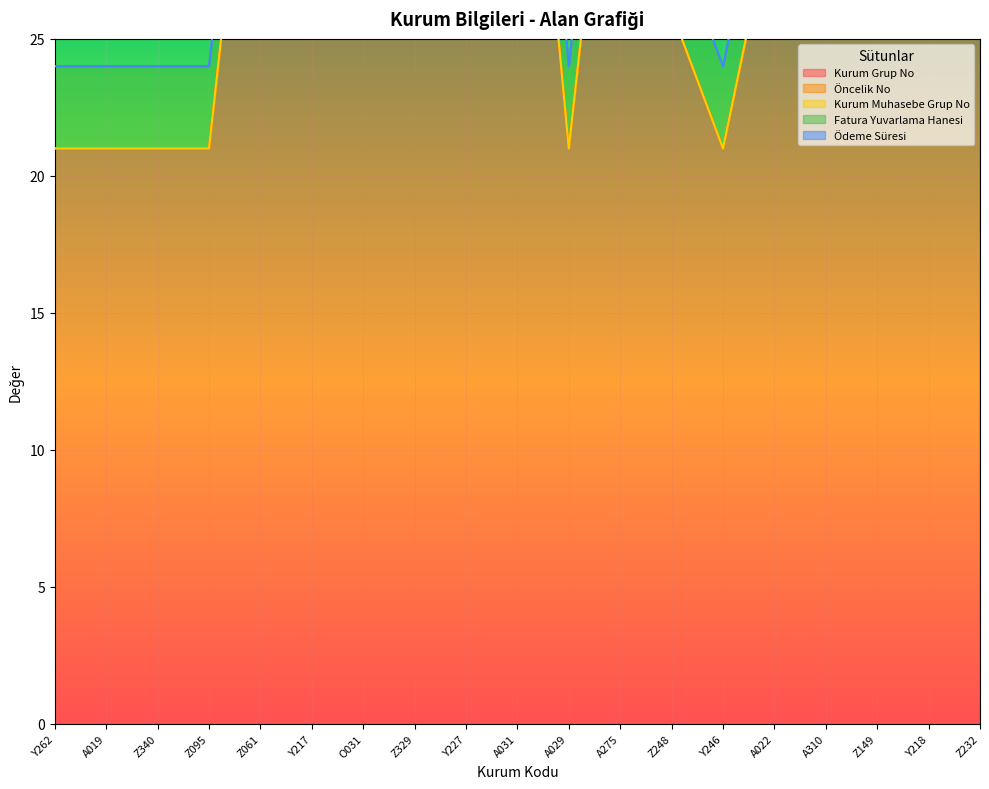

True or false: Ödeme Süresi and Fatura Yuvarlama Hanesi intersect in this chart.

False